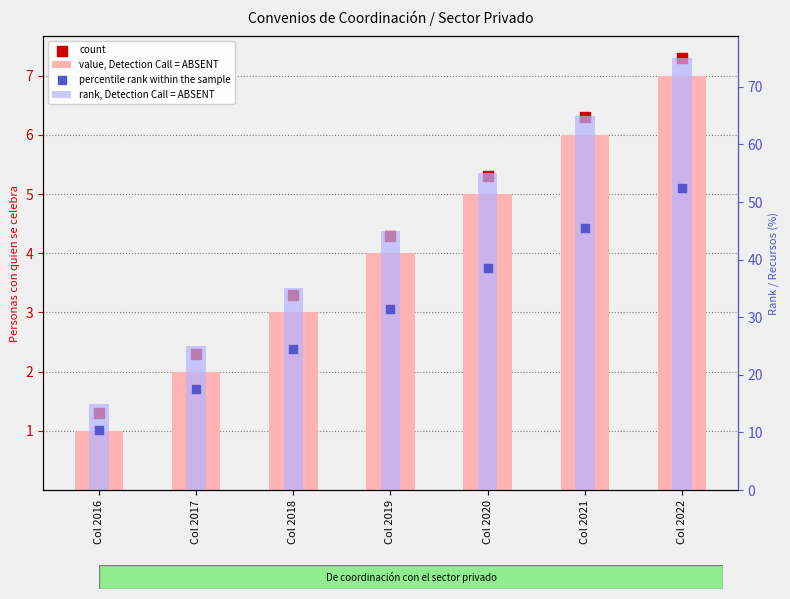

Which series reaches the minimum Y coordinate?

value, Detection Call = ABSENT